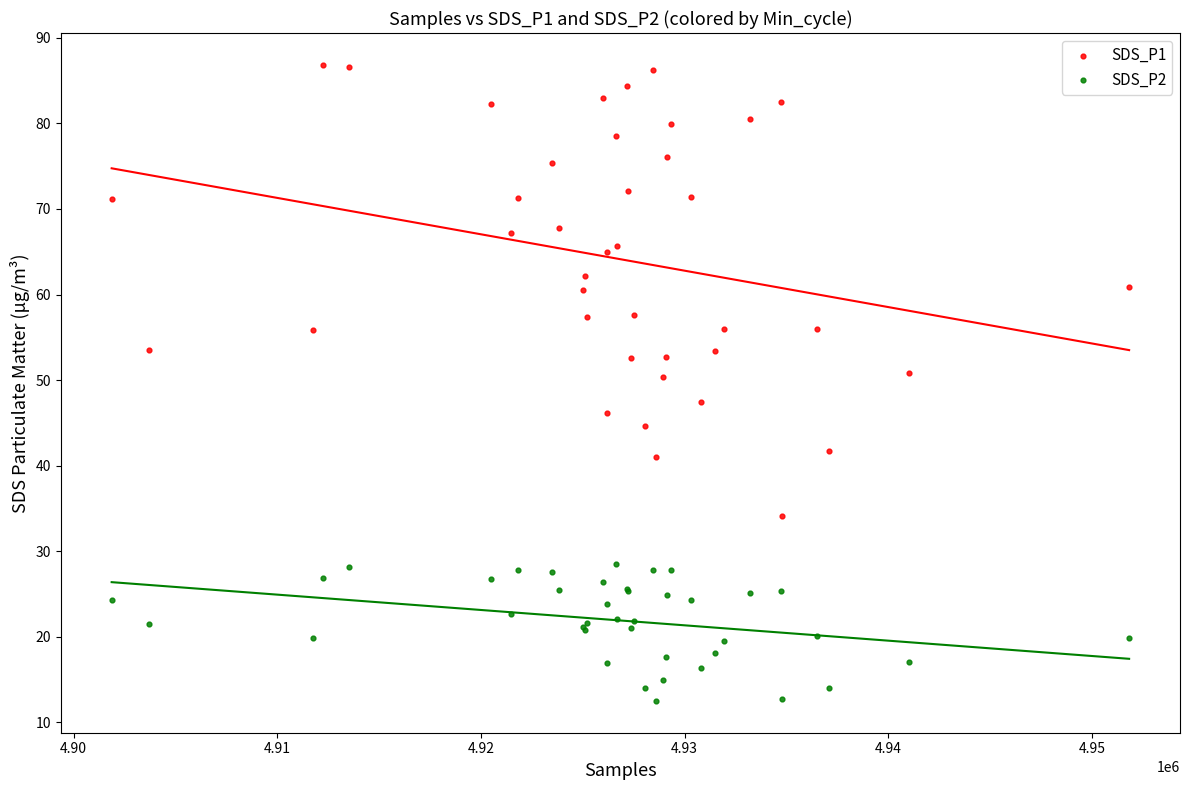

What is the X range (max minus min) for the scatter plot?

49959.0